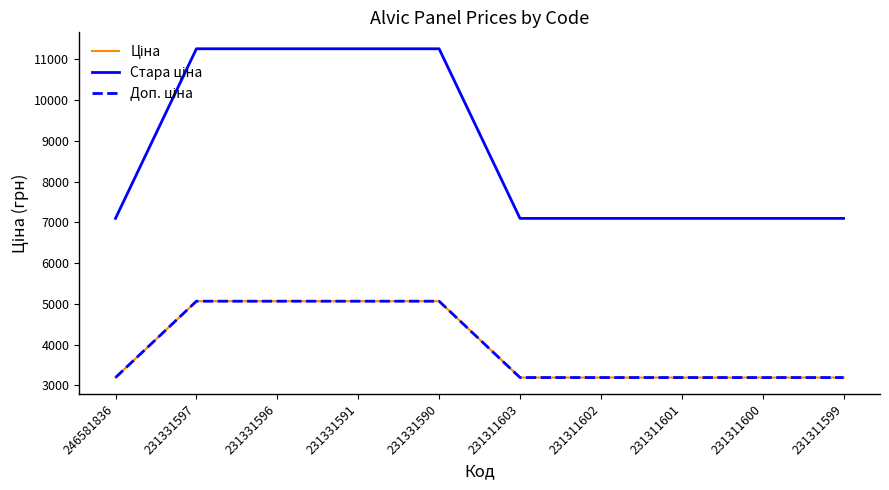

What is the total value across all series at 231331591?

21384.8